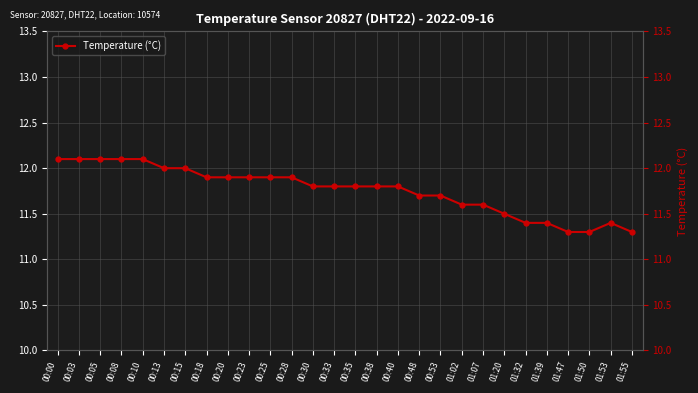

List the labels in order of value, largest first.

00:00, 00:03, 00:05, 00:08, 00:10, 00:13, 00:15, 00:18, 00:20, 00:23, 00:25, 00:28, 00:30, 00:33, 00:35, 00:38, 00:40, 00:48, 00:53, 01:02, 01:07, 01:20, 01:32, 01:39, 01:53, 01:47, 01:50, 01:55